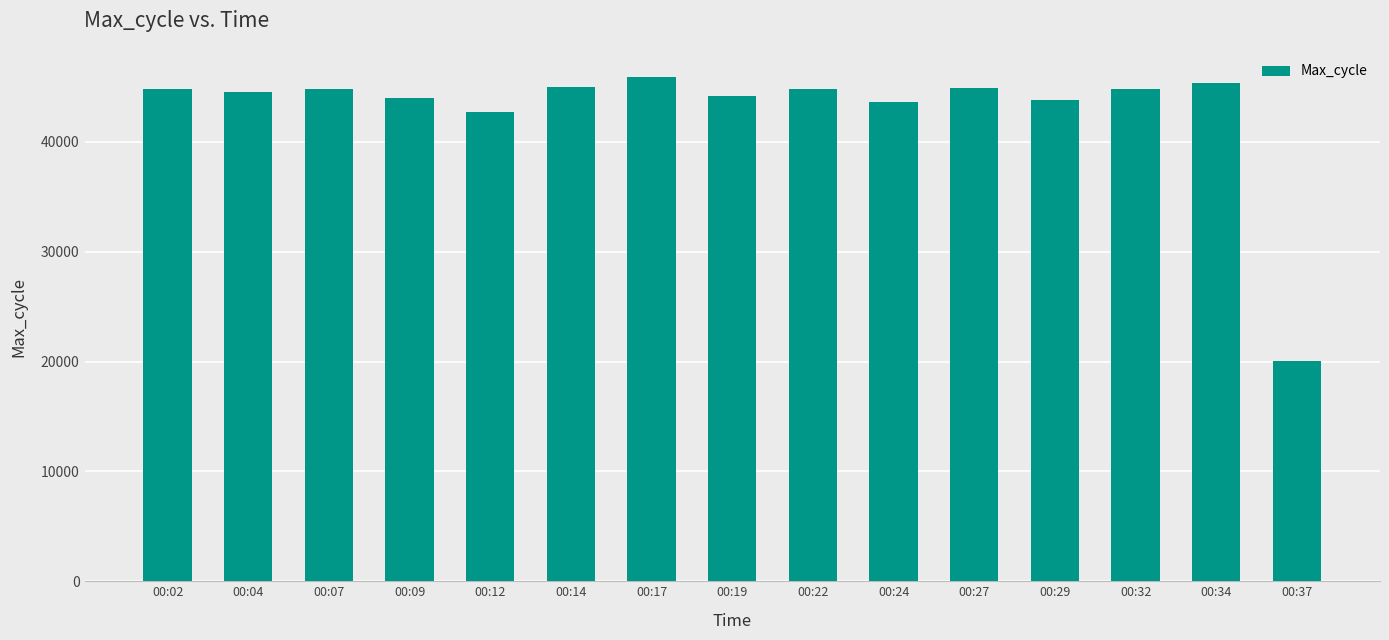

The value at 00:04 is 44522. True or false?

True